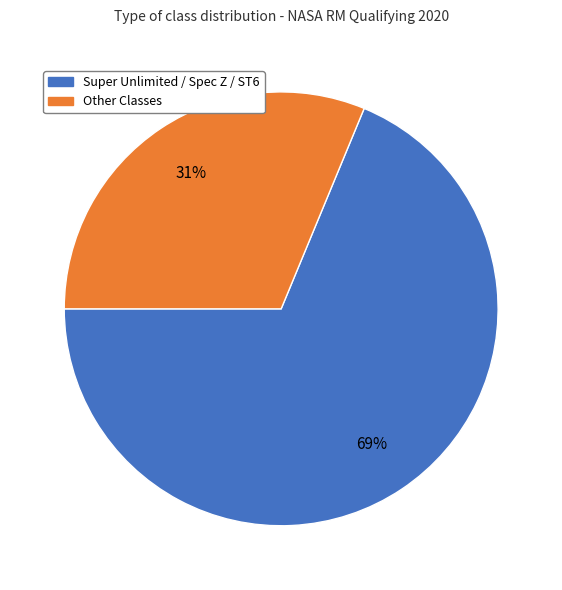

Is there any slice that represents more than half of the pie?

Yes